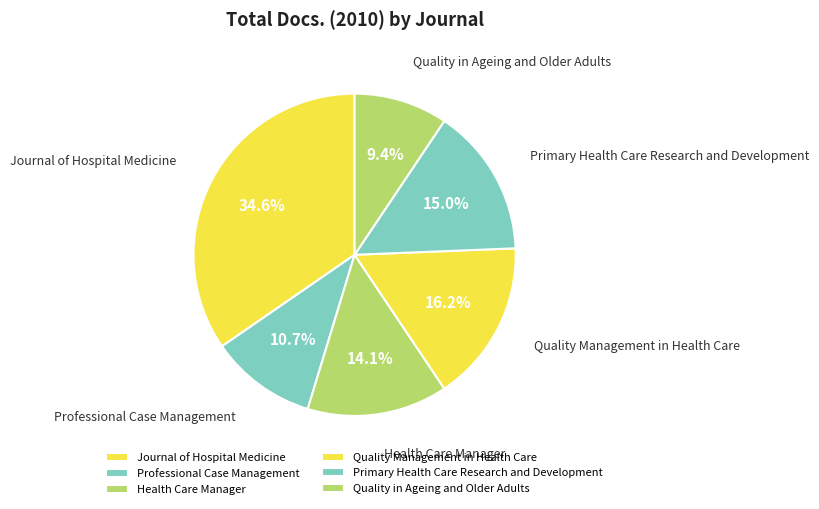

True or false: Quality in Ageing and Older Adults accounts for 9% of the total.

True